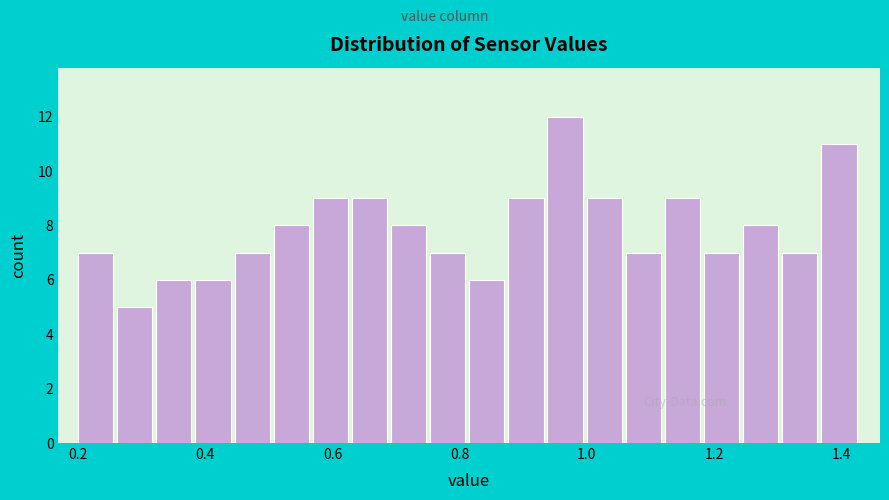

Around what value on the x-axis is the tallest bar? Give the approximate position of its centre, as read against the axis.

0.96